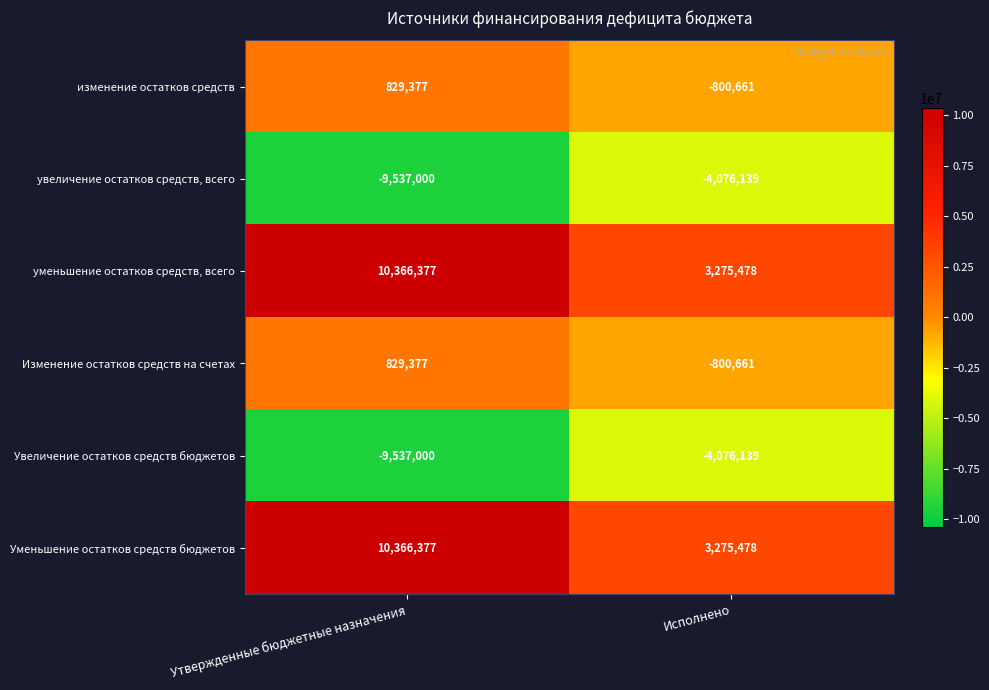

The Увеличение остатков средств бюджетов series shows -4076139 at Исполнено. True or false?

True